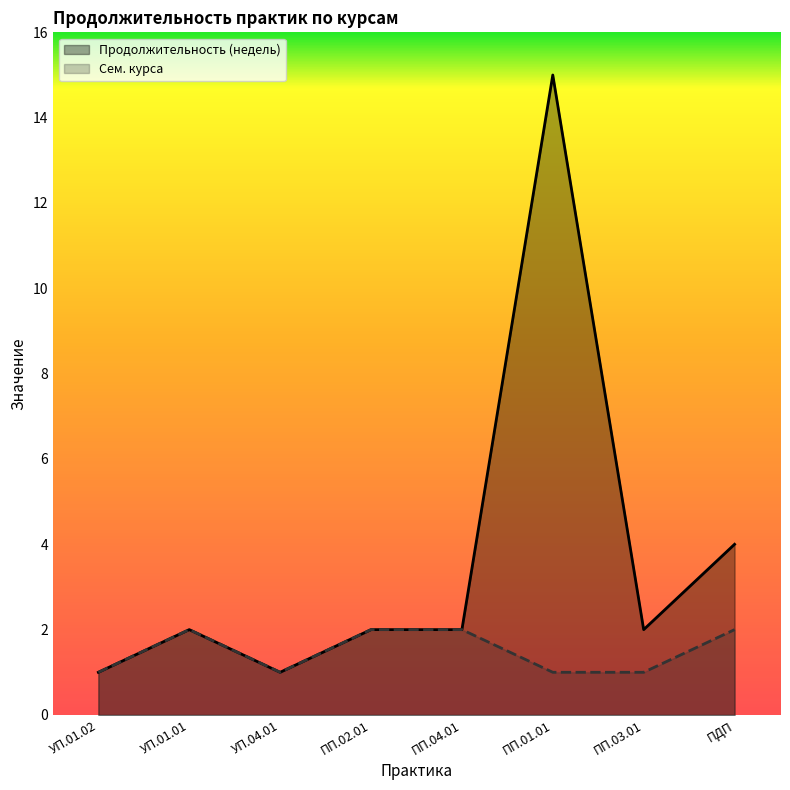

The value of Сем. курса at УП.01.02 is 1. True or false?

False